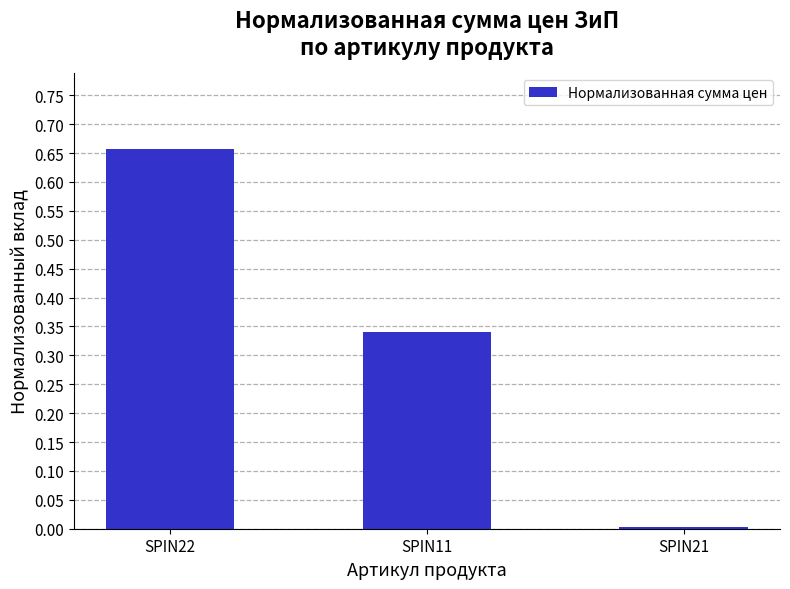

At which category does the chart reach its peak across all series?

SPIN22